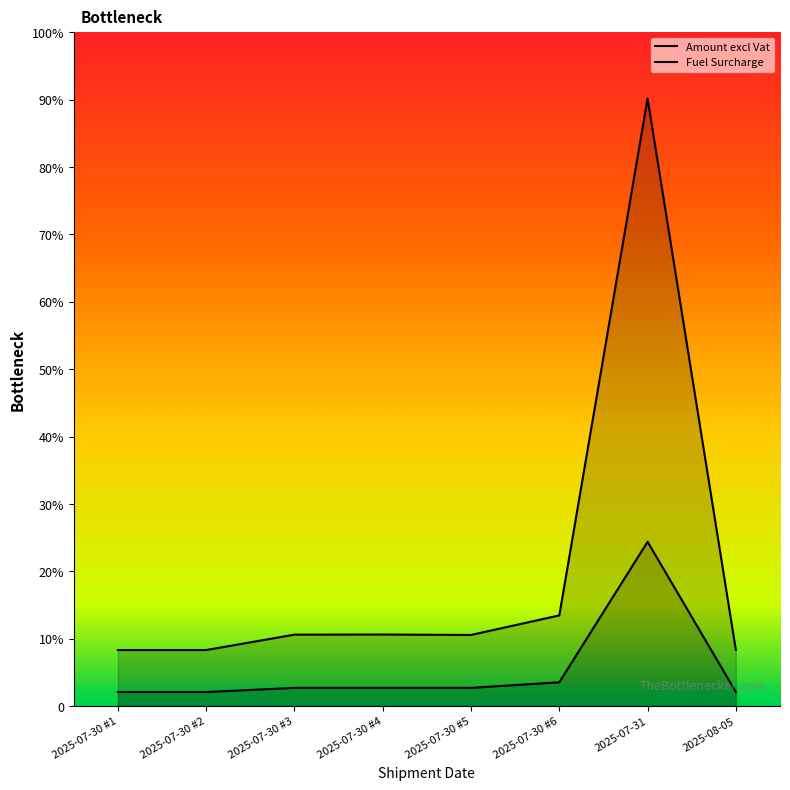

List the labels in order of Amount excl Vat value, smallest first.

2025-07-30 #1, 2025-07-30 #2, 2025-08-05, 2025-07-30 #5, 2025-07-30 #3, 2025-07-30 #4, 2025-07-30 #6, 2025-07-31